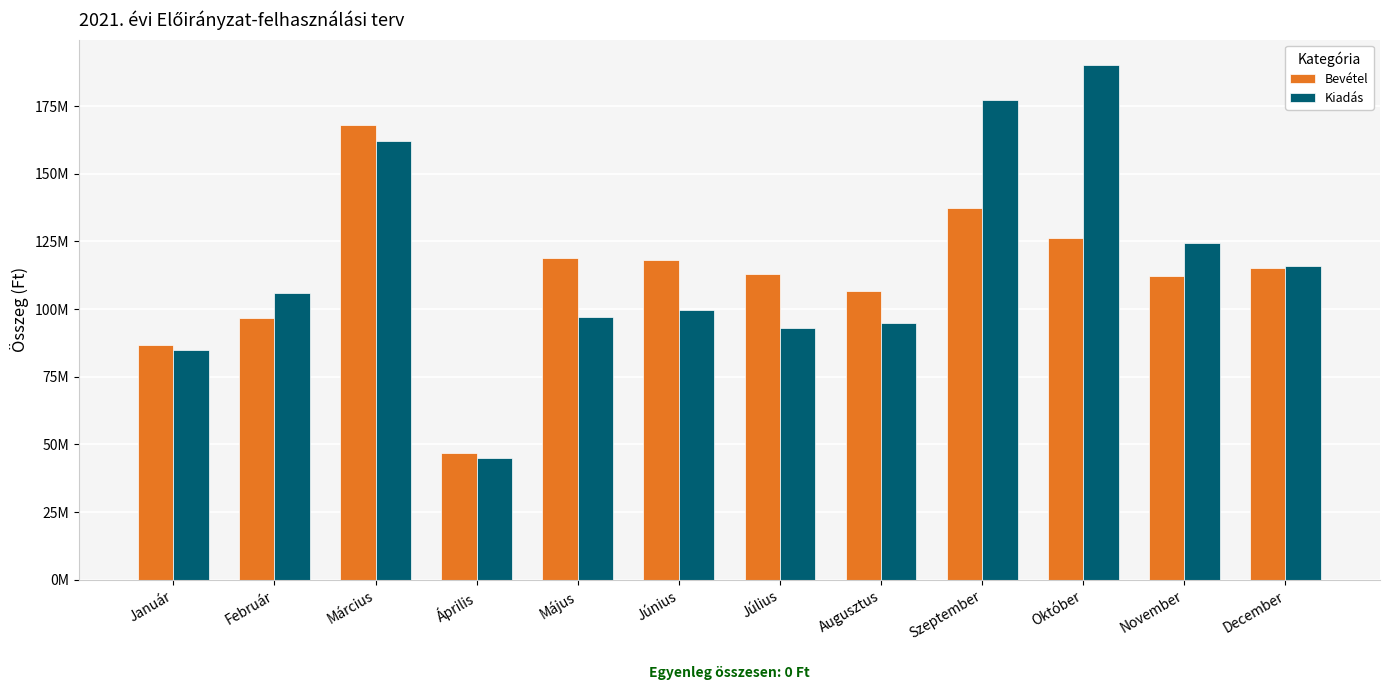

What is the label of the 1st bar from the right?

December